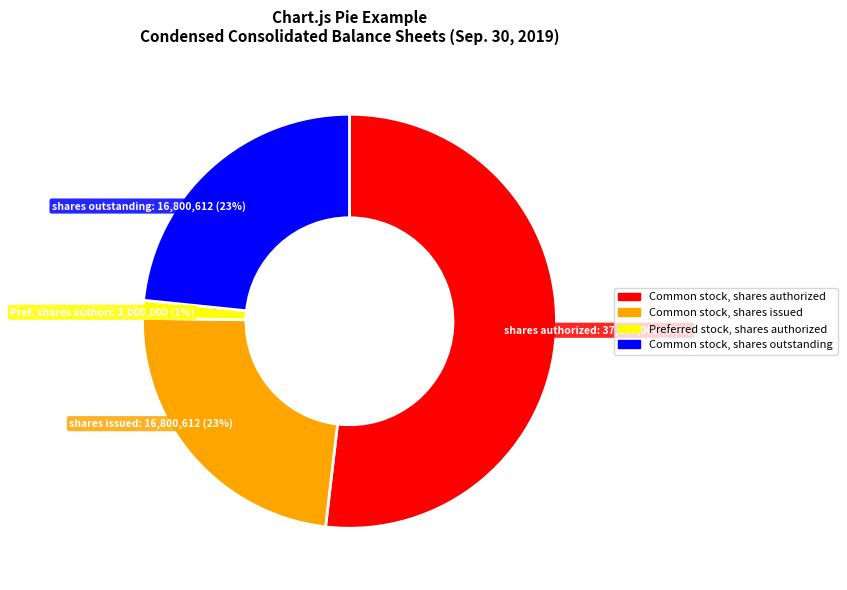

Is there a majority slice in this chart?

Yes